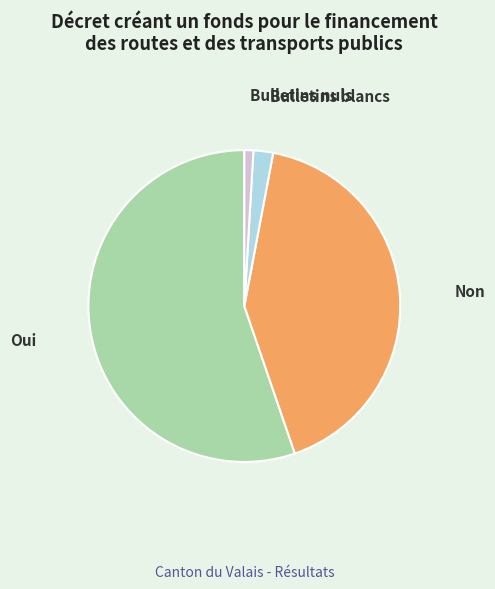

Does Oui represent more than half of the total?

Yes